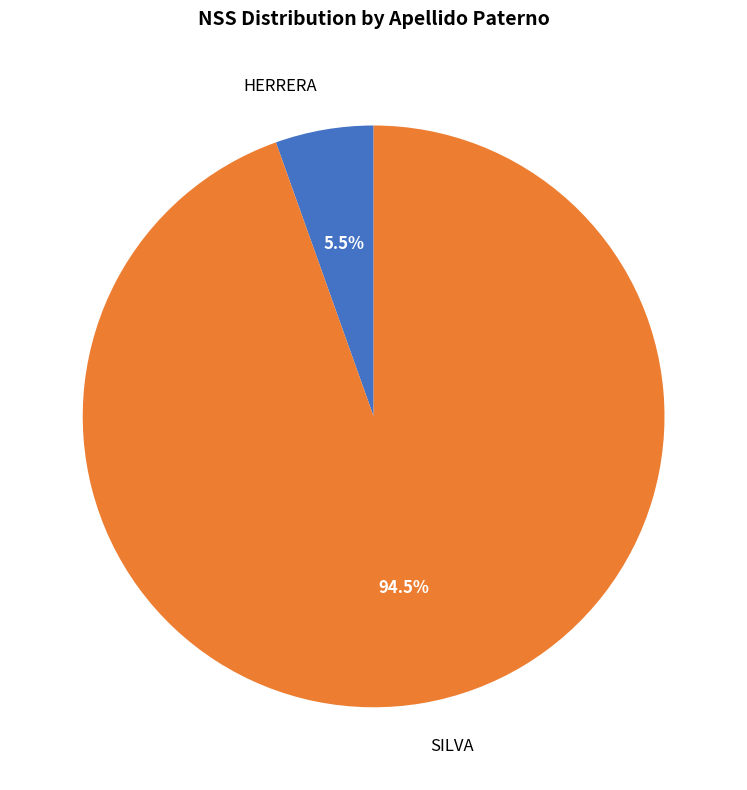

How much of the chart is everything except HERRERA?

94.5%